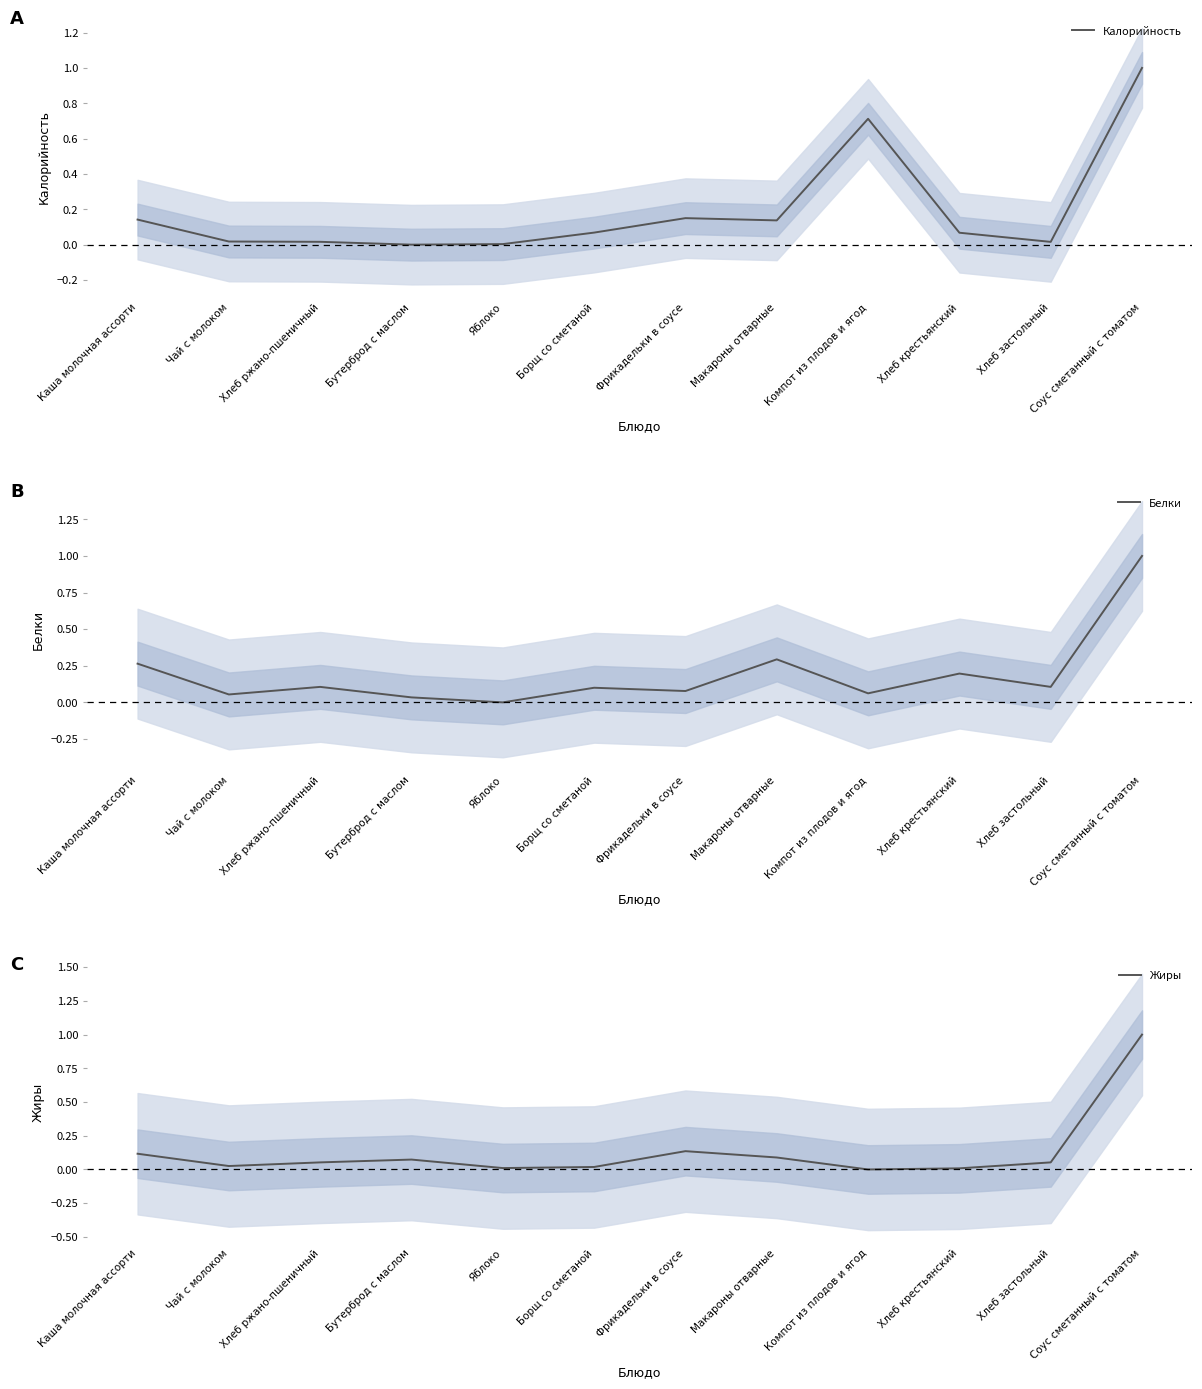

True or false: Калорийность and Жиры cross at least once.

True